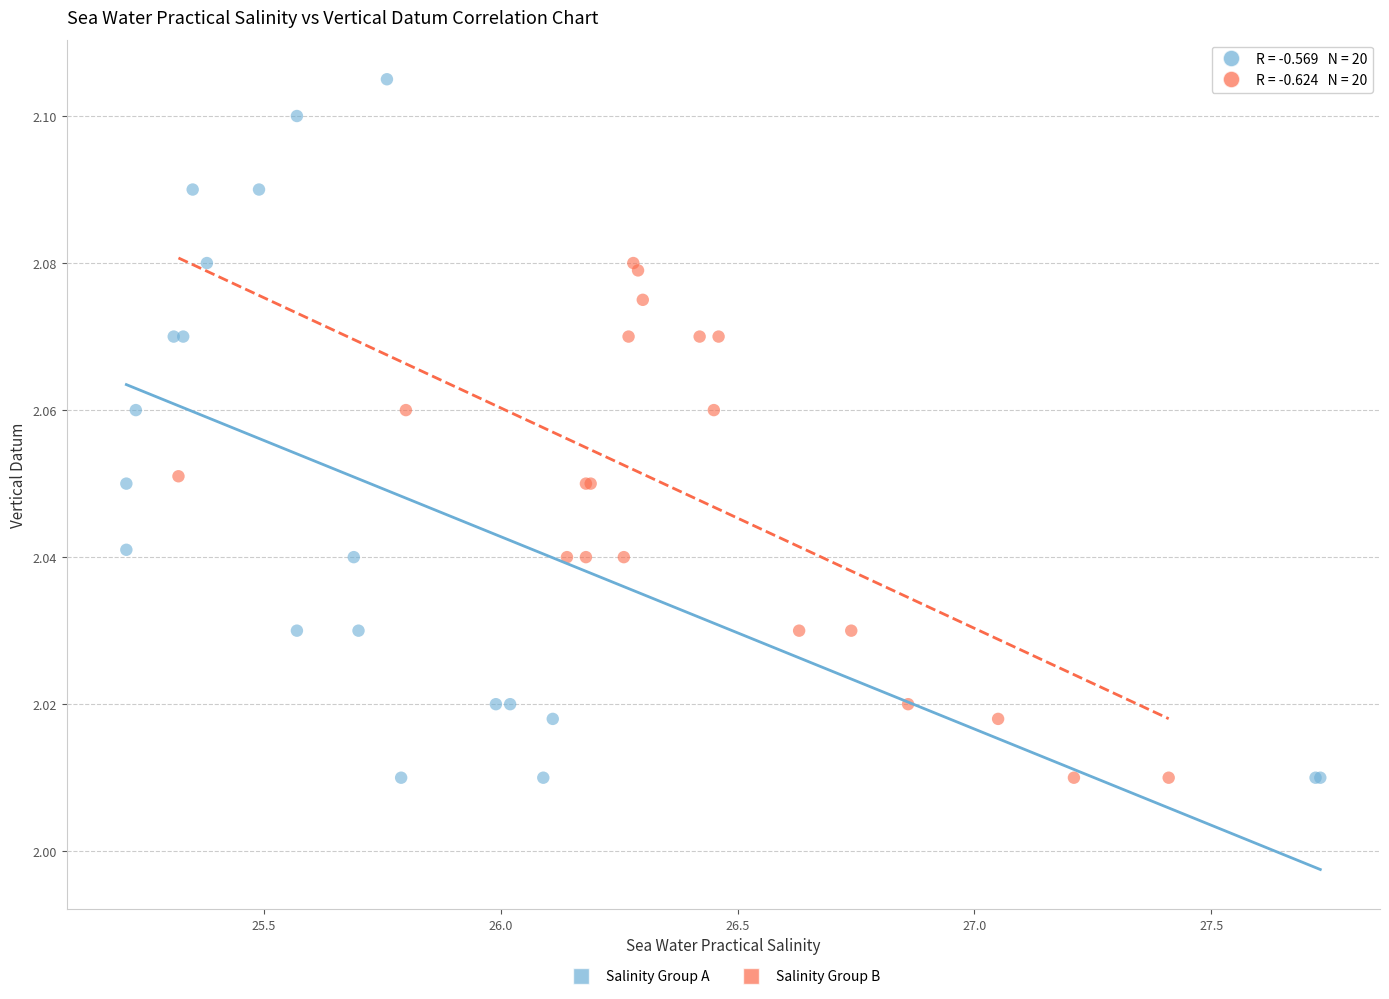

Which series has the largest Y range (max minus min)?

Salinity Group A